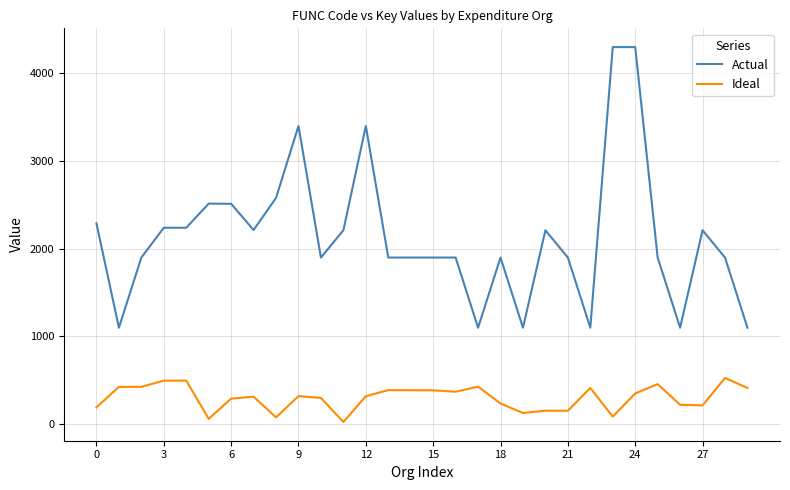

True or false: Actual and Ideal cross at least once.

False